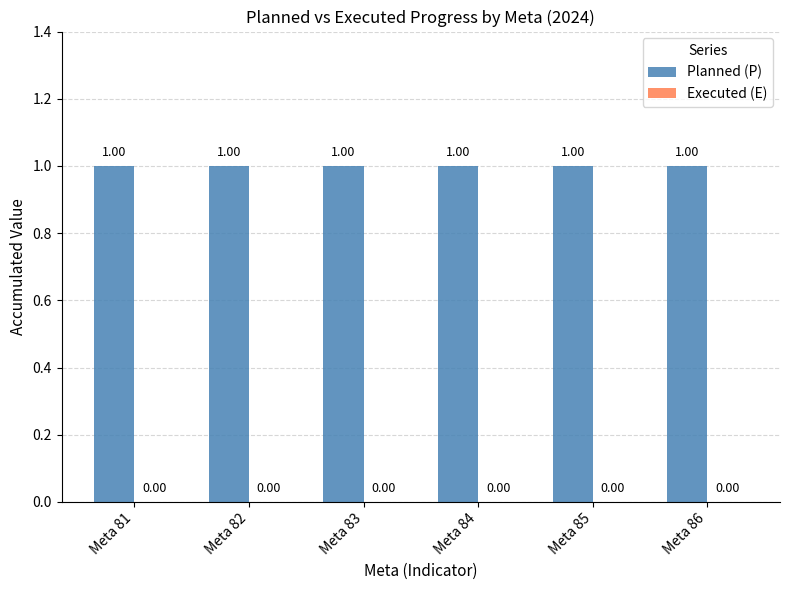

At which category is the sum across all series the highest?

Meta 81